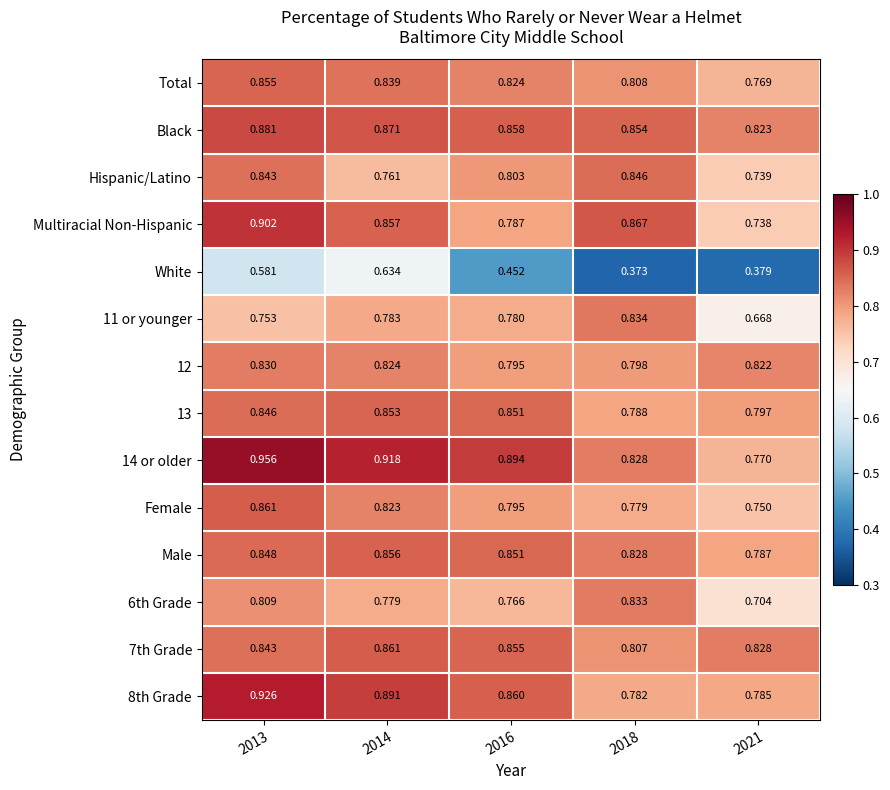

Is the value of Female at 2018 greater than the value of Hispanic/Latino at 2013?

No